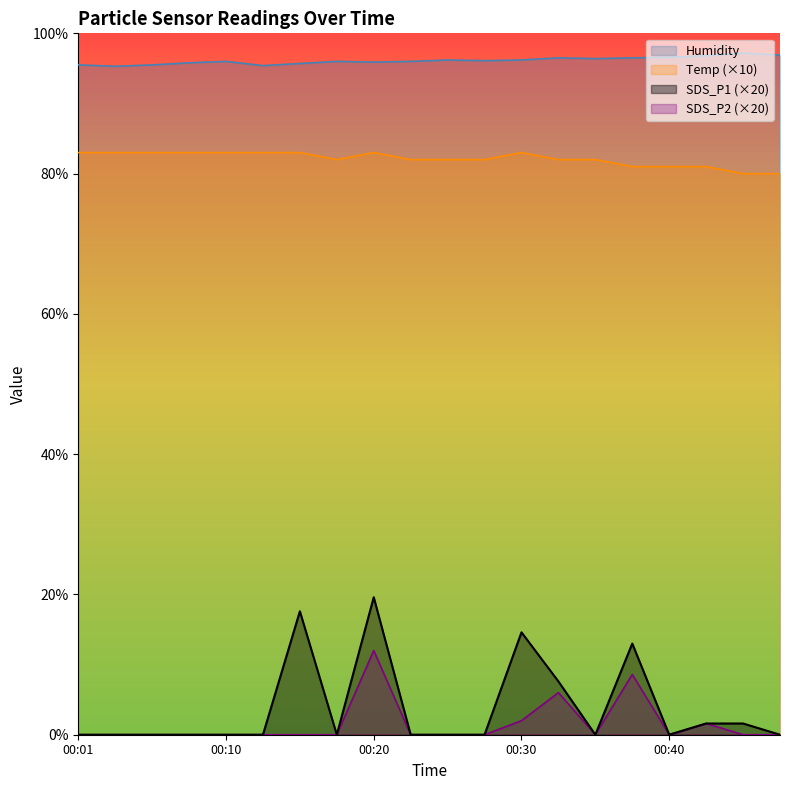

The value of SDS_P1 at 00:30 is 14.6. True or false?

True